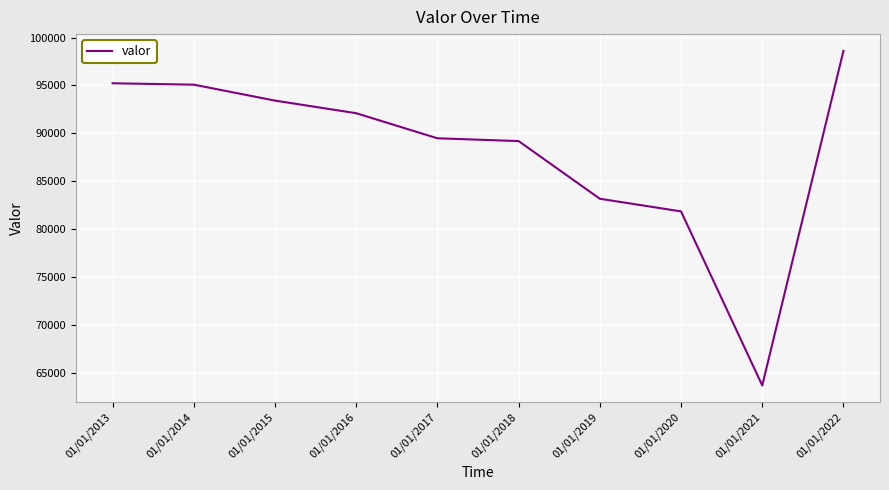

Read the value at 01/01/2013, to the nearest 50.

95250